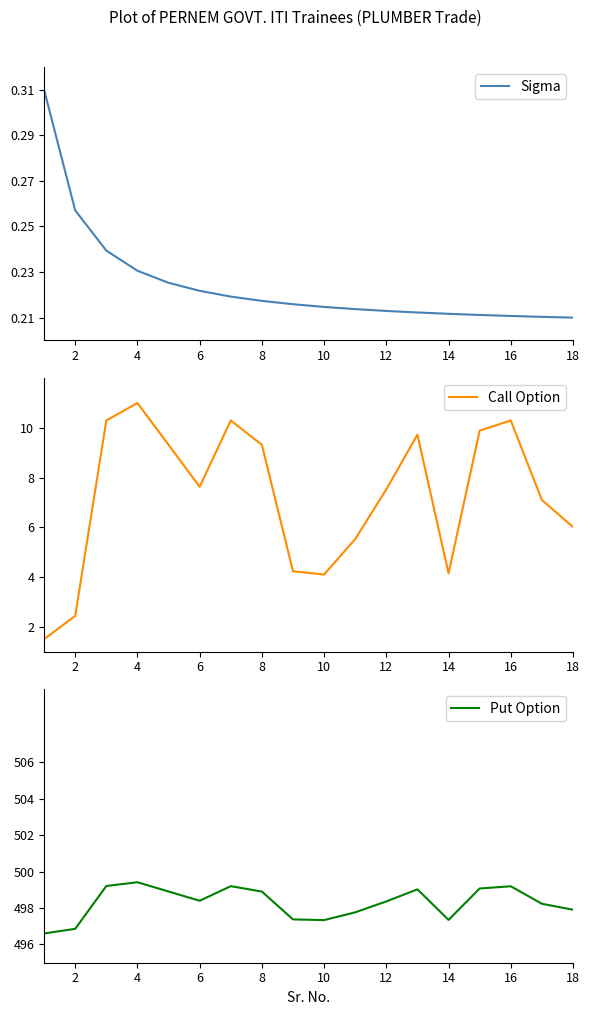

Does the chart have visible grid lines?

No